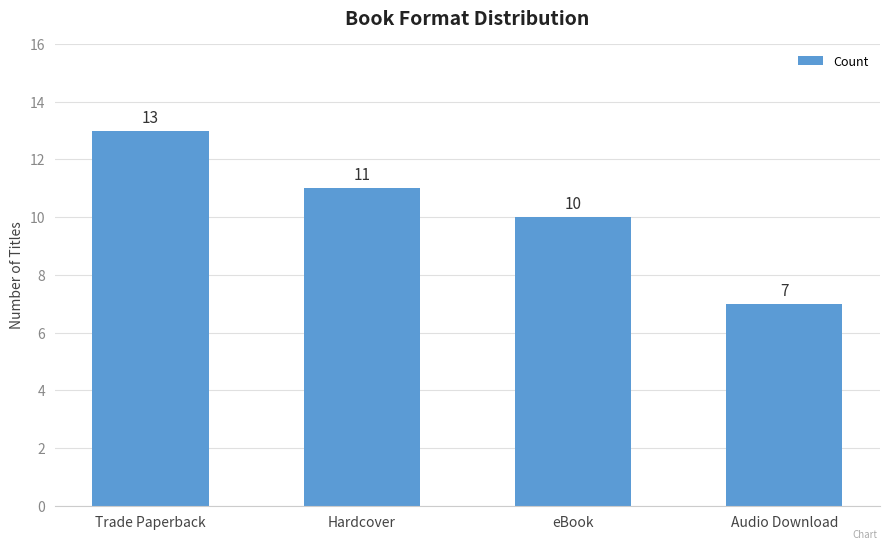

Count the number of categories in the chart.

4